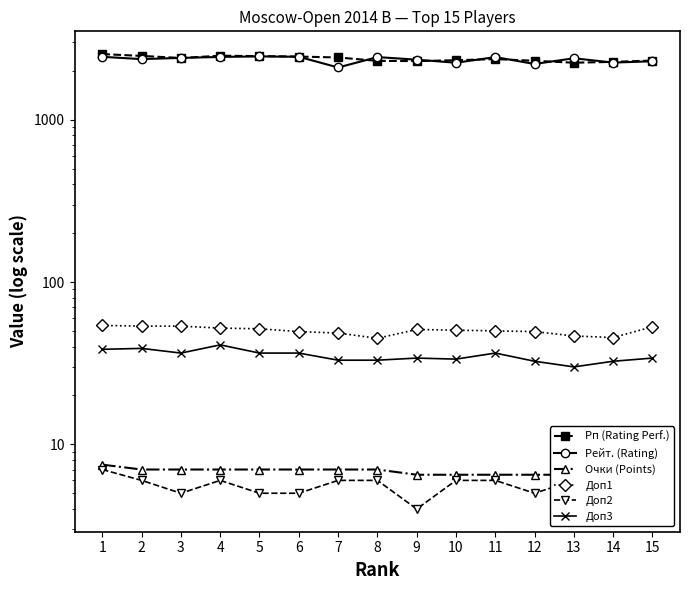

Where is the first local minimum for Рейт. (Rating)?

2